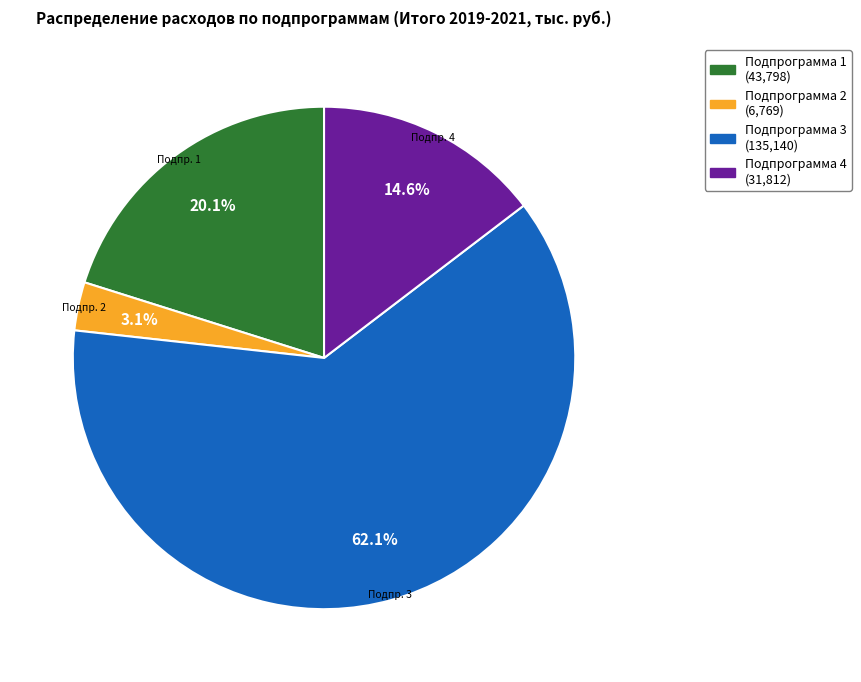

Count the number of slices in the pie.

4